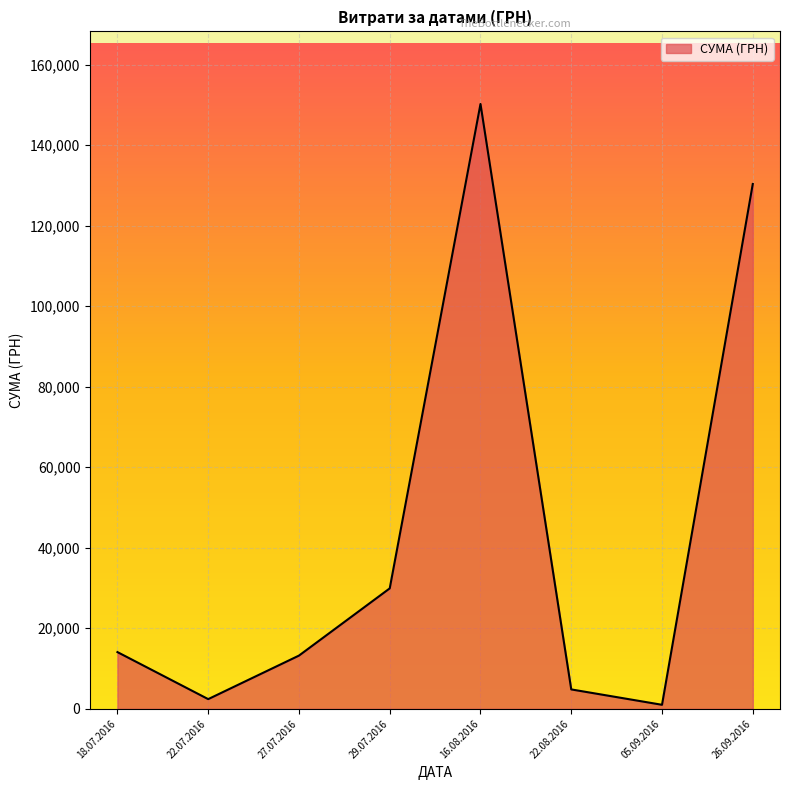

Does the chart have visible grid lines?

Yes